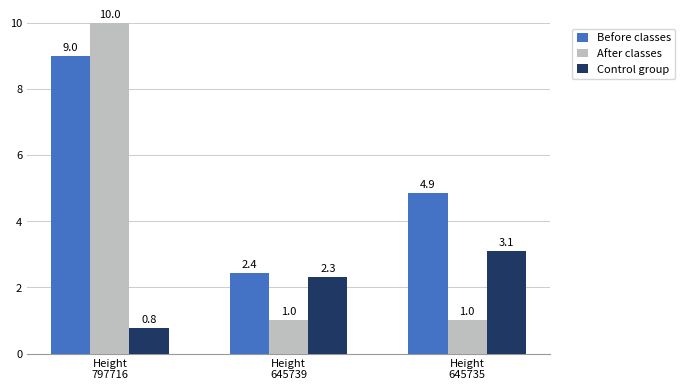

Is the value of Before classes at Height
797716 greater than the value of Control group at Height
797716?

Yes